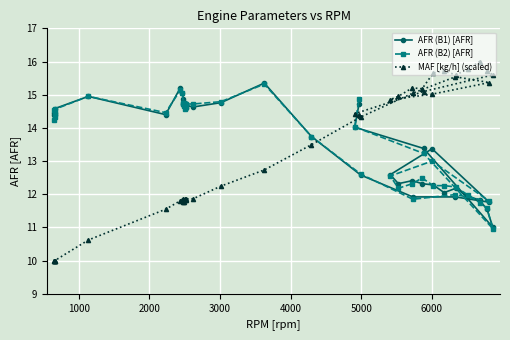

What is the smallest value displayed?

10.0